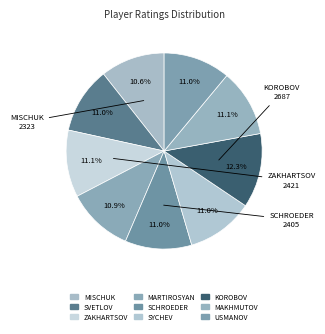

Count the number of slices in the pie.

9